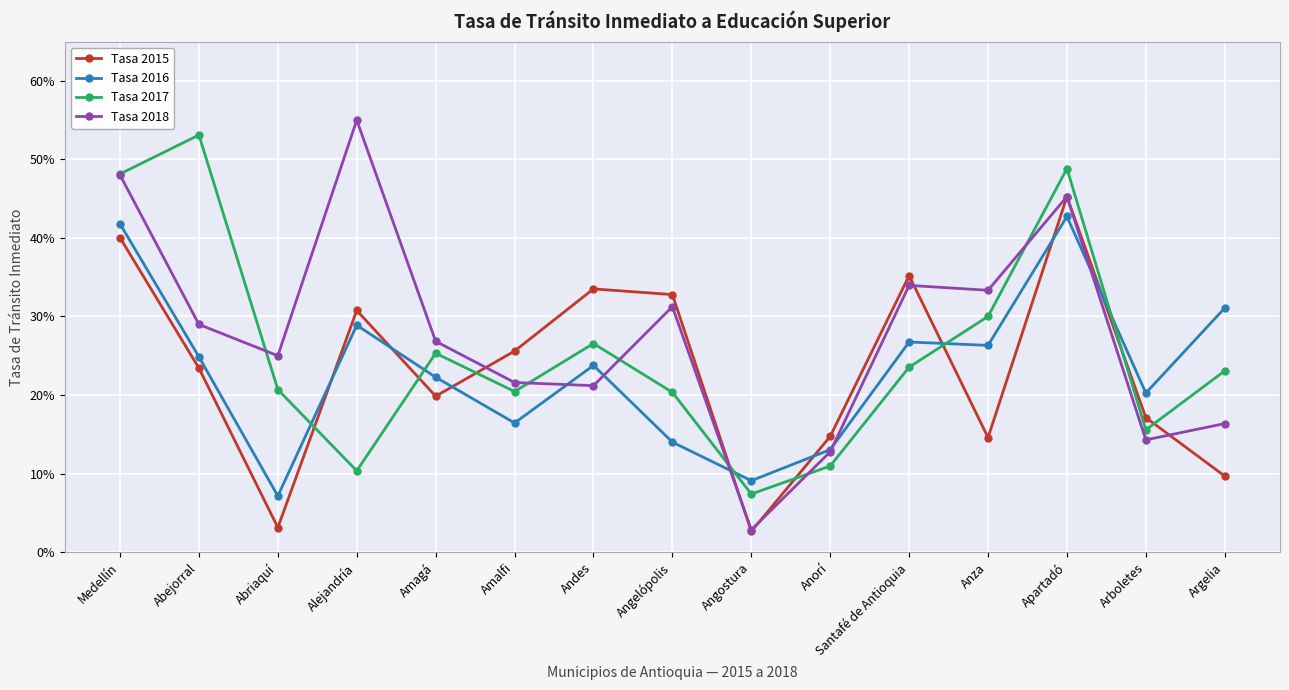

What is the sum of the Tasa 2018 values at Anorí and Apartadó?

0.6